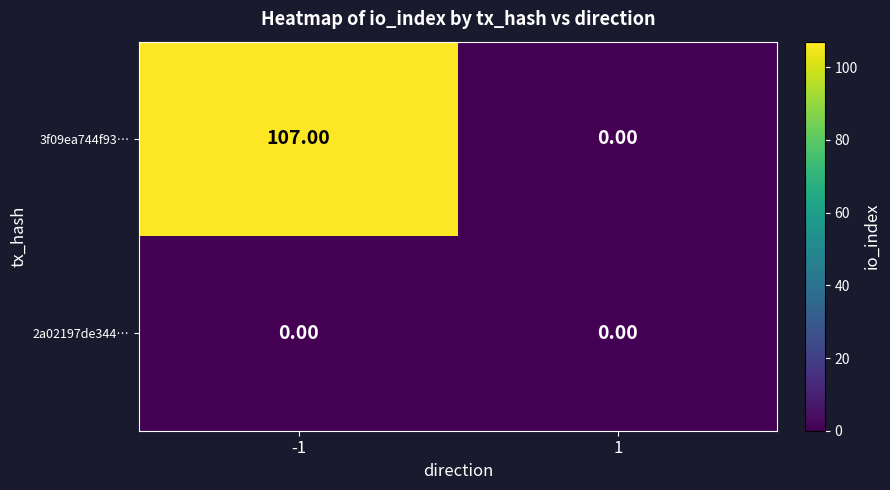

What is the maximum value shown in the chart?

107